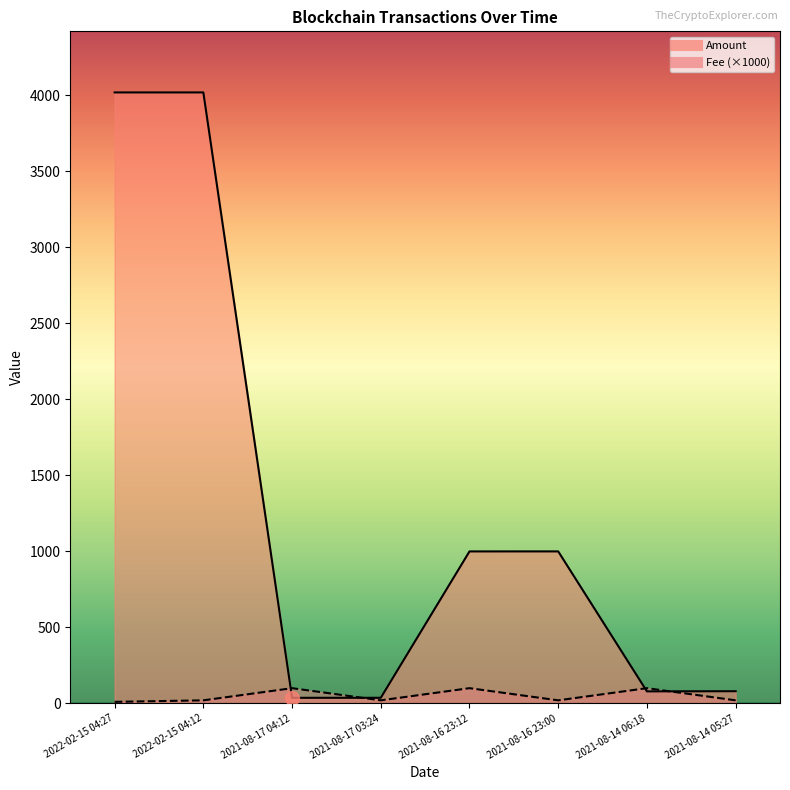

In Amount, how many points are higher than both neighbors (excluding endpoints)?

2